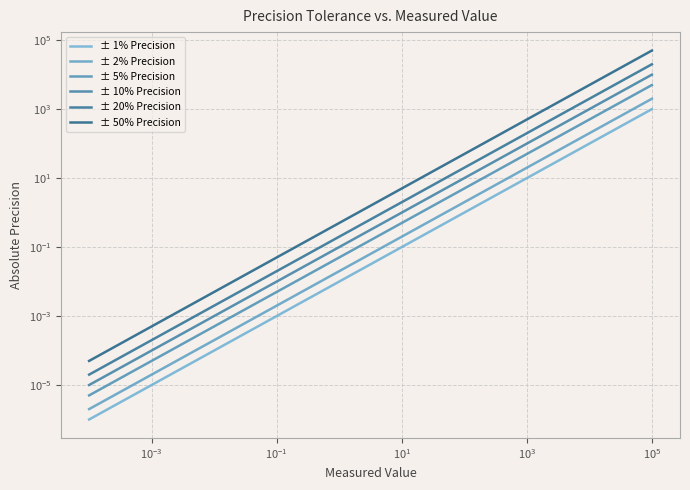

Does the chart display data point markers on the line(s)?

No